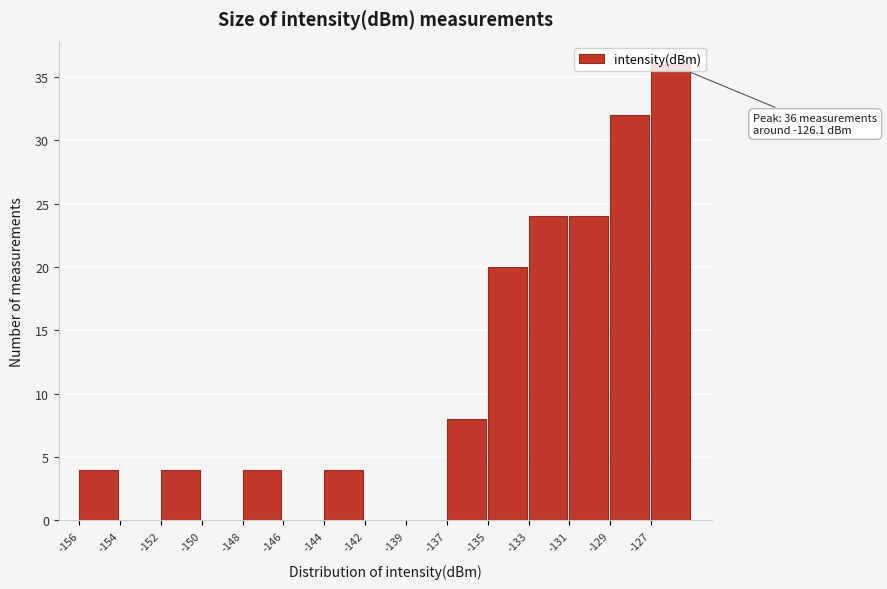

Between -139 and -152, which is larger?

-152